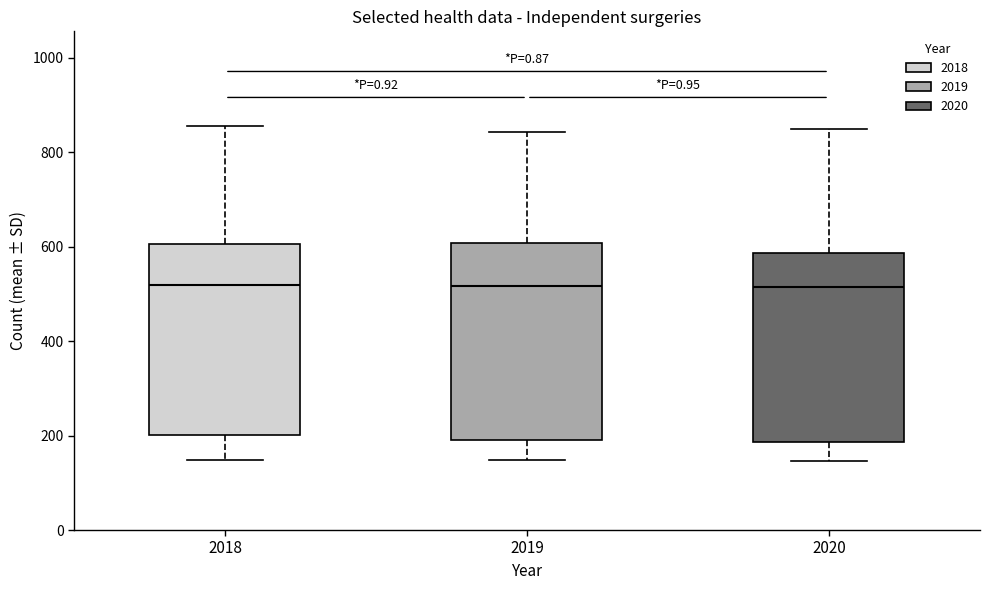

Reading left to right, transcribe this box plot: for each box, give where its median line is, the range the box spans, and where its two whiskers end, as read against the y-axis. The values are not printed on the chart, so give them approximately, as read against the axis.

2018: median 520, box 200 to 600, whiskers 140 to 860
2019: median 520, box 200 to 600, whiskers 140 to 840
2020: median 520, box 180 to 580, whiskers 140 to 840